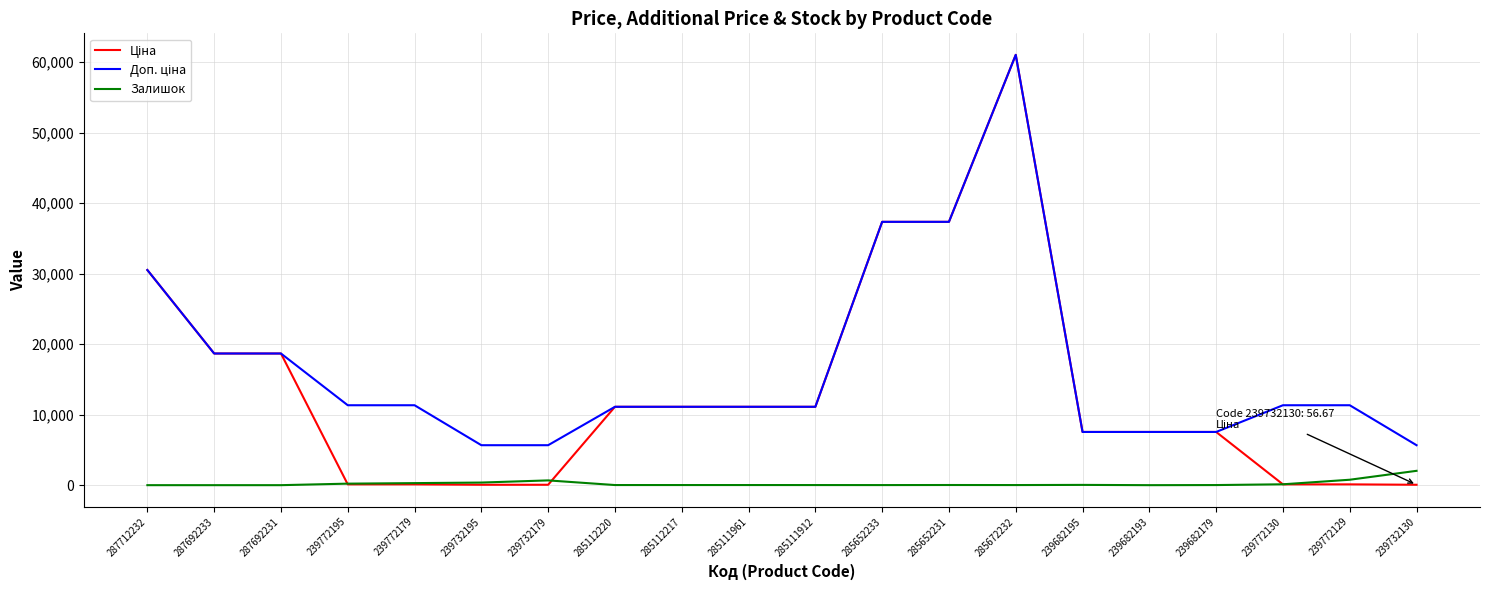

How many lines are shown in the chart?

3